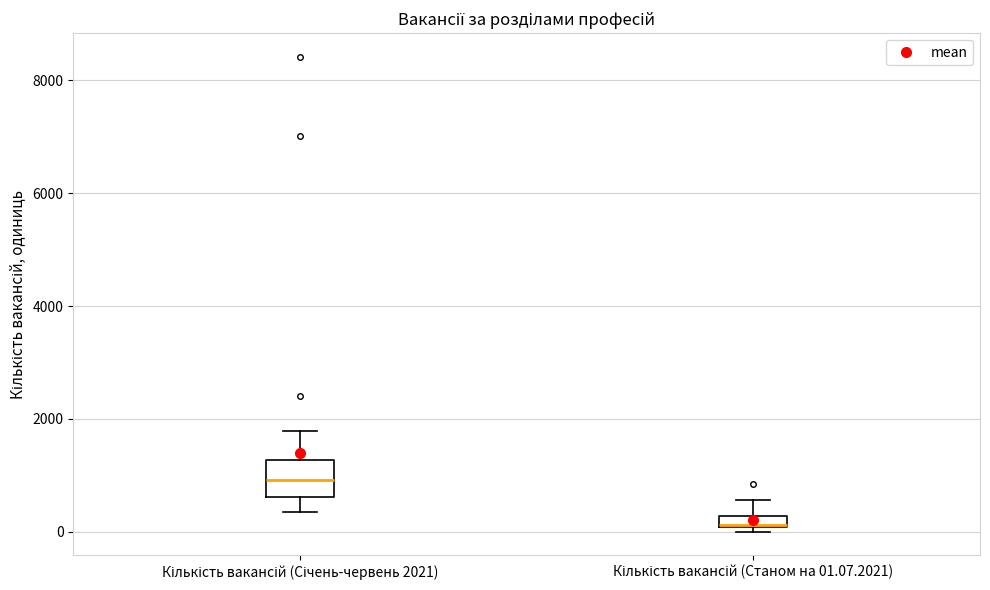

Which box is the tallest, from its lower edge to its upper edge?

Кількість вакансій (Січень-червень 2021)